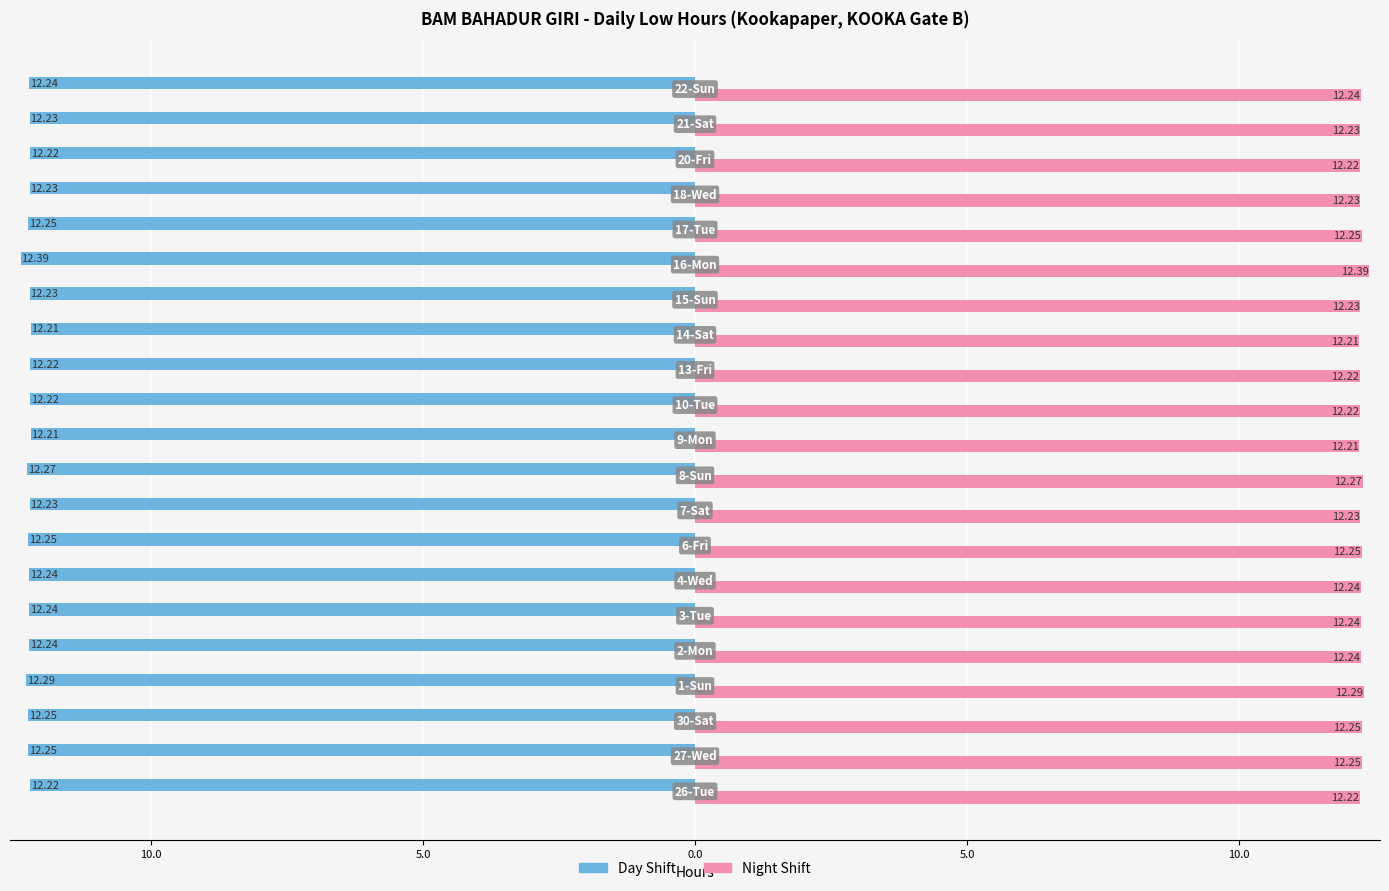

What are all the series names shown in the legend?

Day Shift, Night Shift